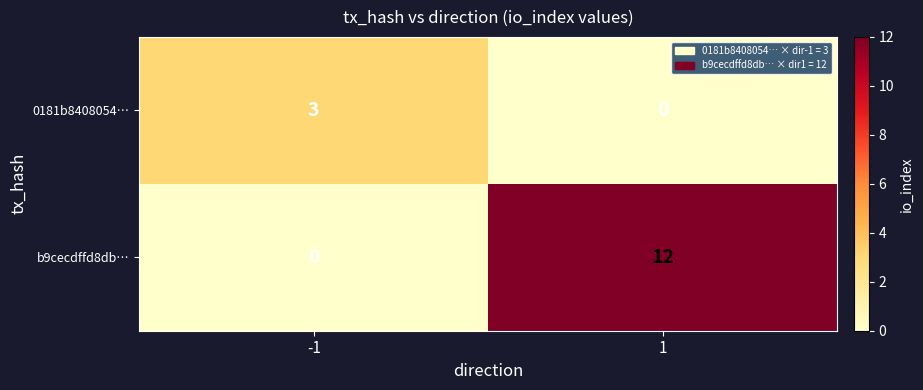

What is the sum of the b9cecdffd8db… values at 1 and -1?

12